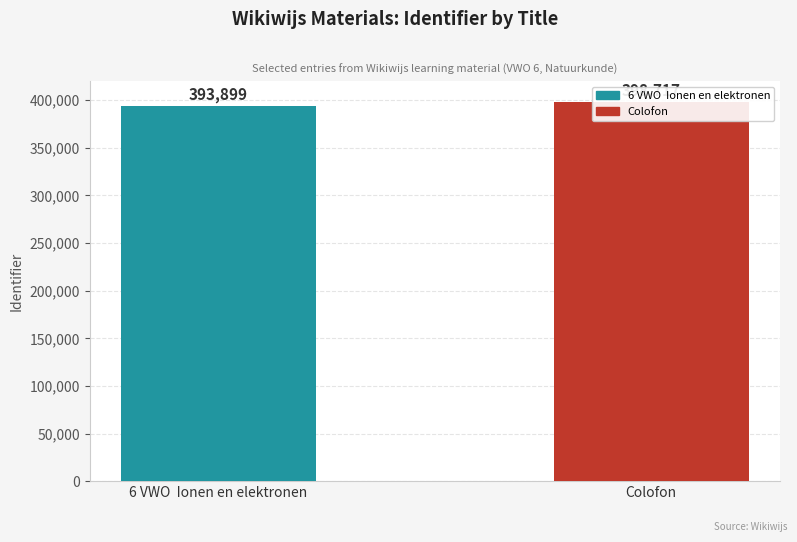

Which has a higher value, 6 VWO  Ionen en elektronen or Colofon?

Colofon